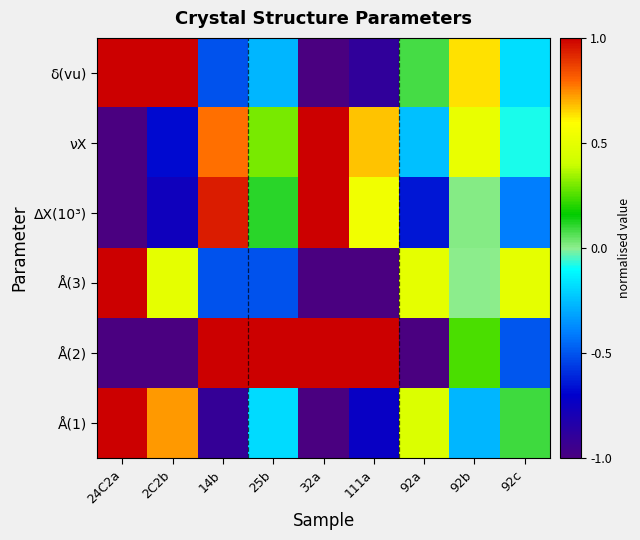

What is the spread (max minus min) of values at 92c?

1.0